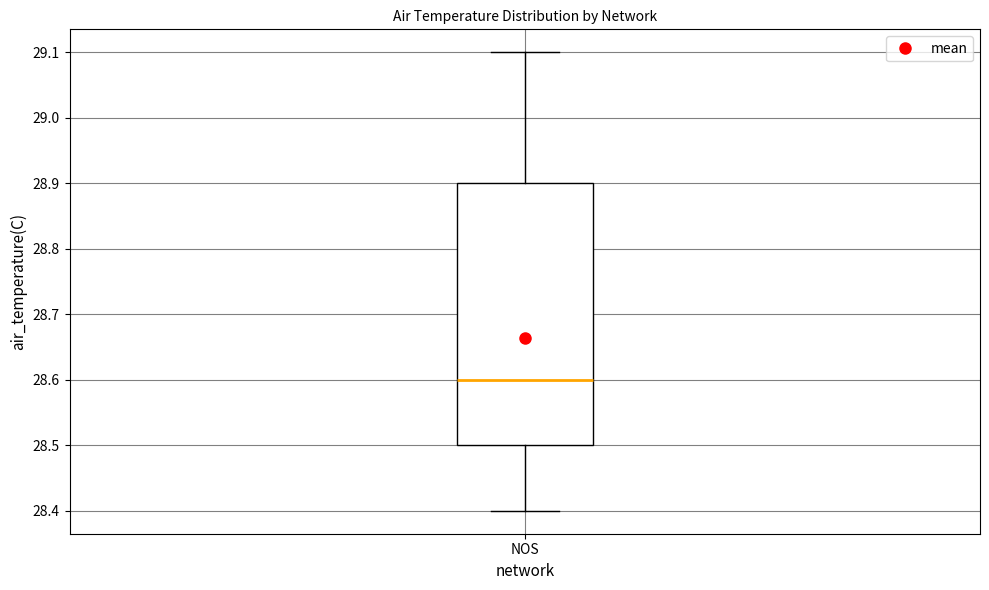

Transcribe this box plot: give where the median line is, the range the box spans, and where the two whiskers end, as read against the y-axis. The values are not printed on the chart, so give them approximately, as read against the axis.

median 28.6, box 28.5 to 28.9, whiskers 28.4 to 29.1